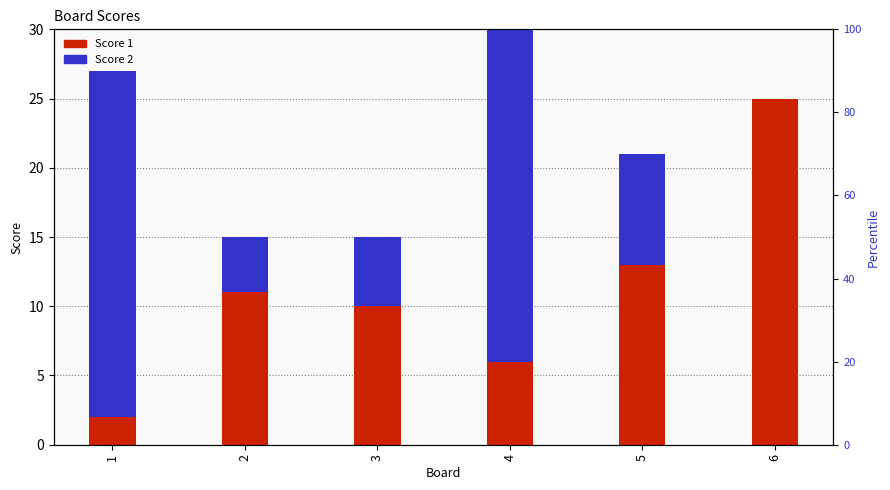

What is the spread (max minus min) of values at 1?

23